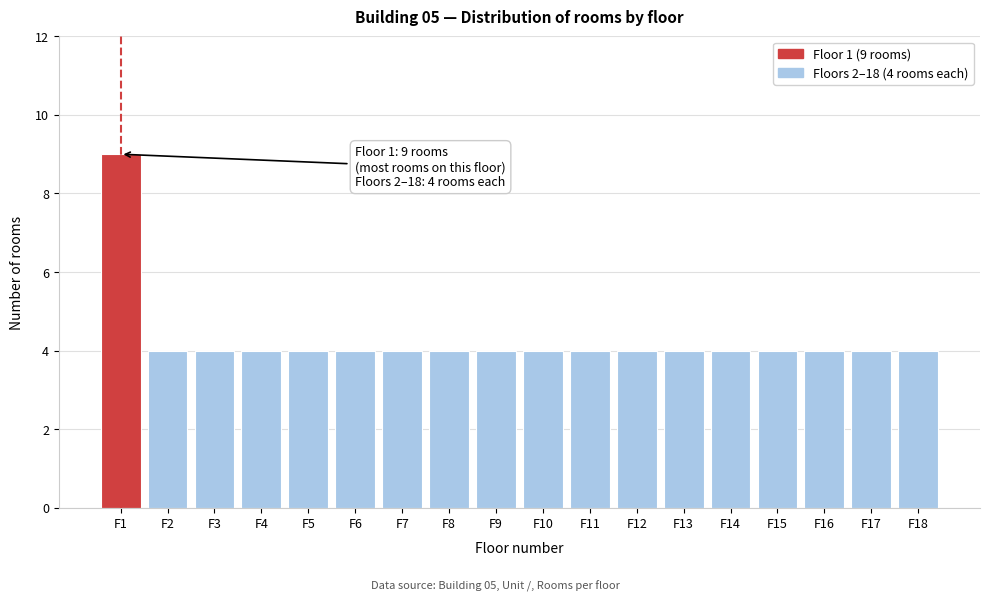

Reading right to left, what are all the values shown in this chart?

F18=4	F17=4	F16=4	F15=4	F14=4	F13=4	F12=4	F11=4	F10=4	F9=4	F8=4	F7=4	F6=4	F5=4	F4=4	F3=4	F2=4	F1=9